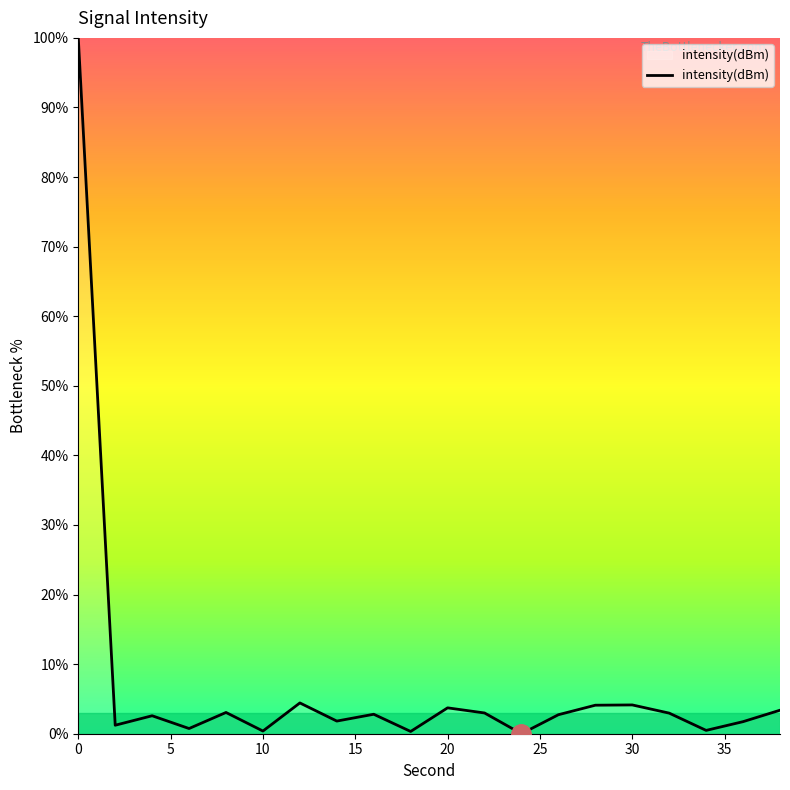

What is the greatest value displayed?

100.0